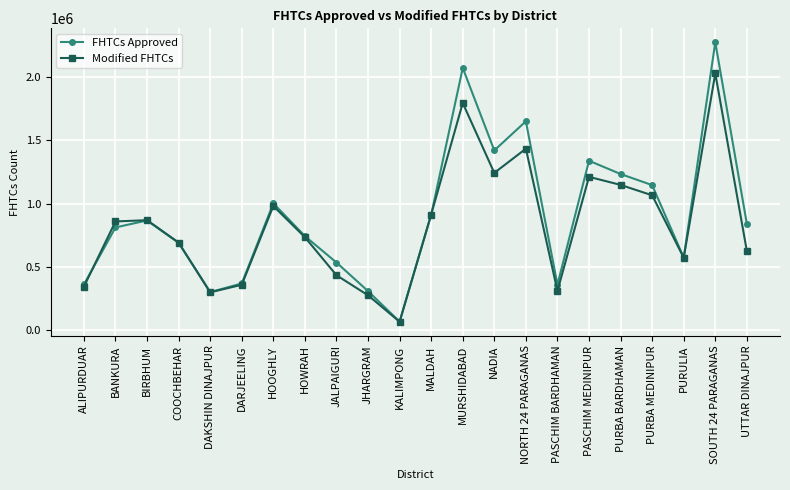

What is the difference between the maximum and minimum values in the FHTCs Approved series?

2205556